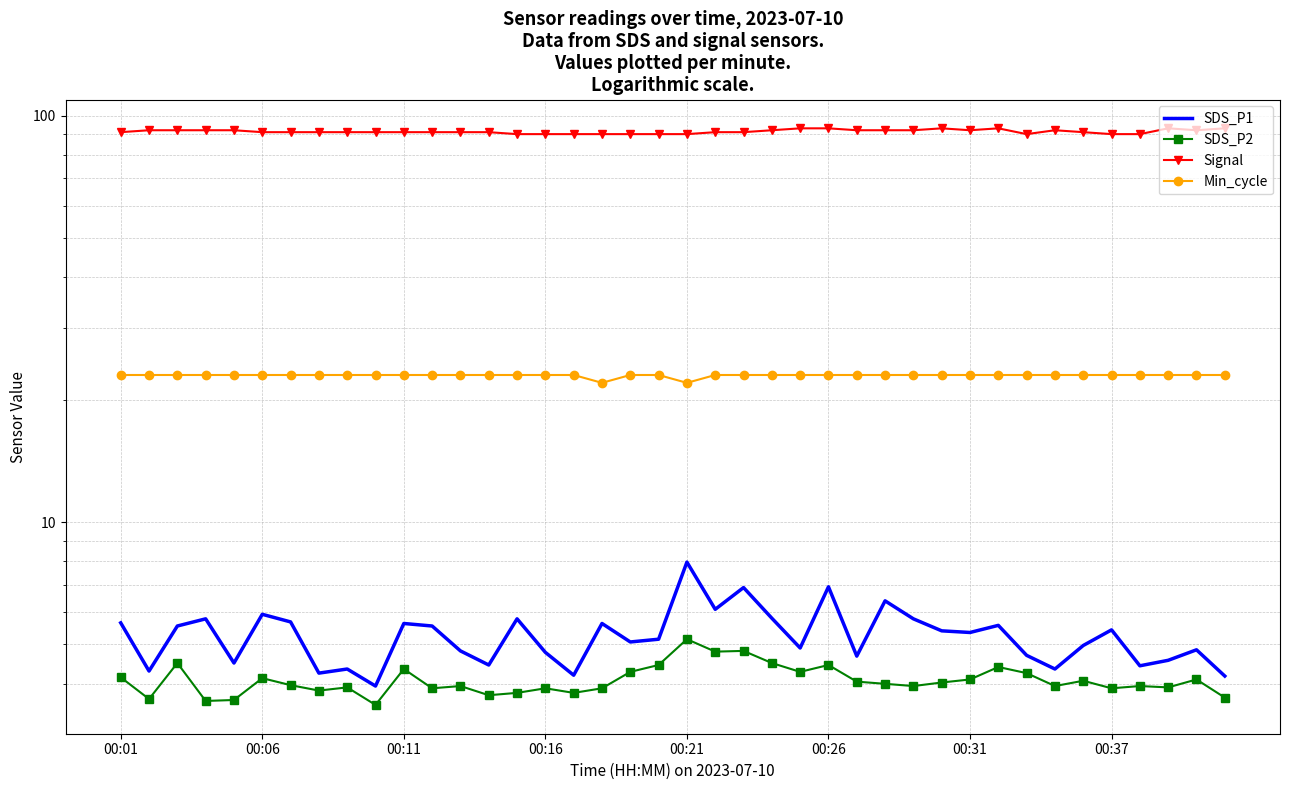

How many interior local peaks does the SDS_P2 series have?

13